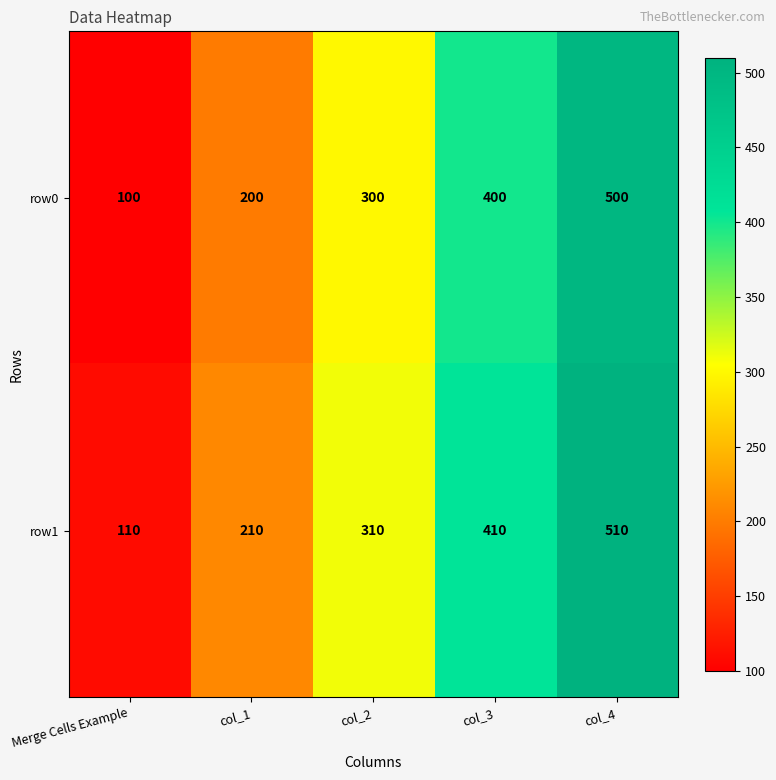

At which category does the chart reach its minimum across all series?

Merge Cells Example